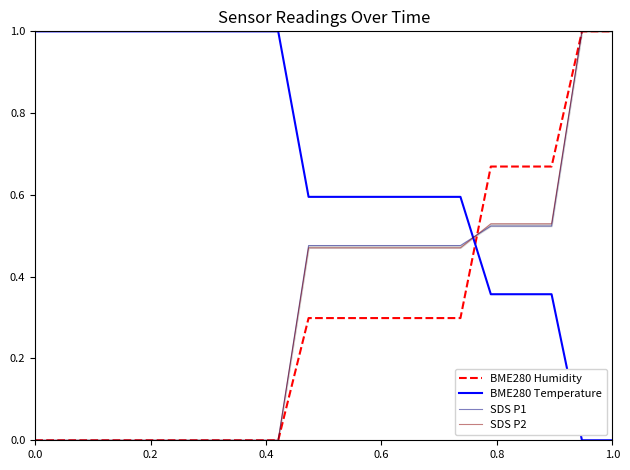

How many lines are shown in the chart?

4